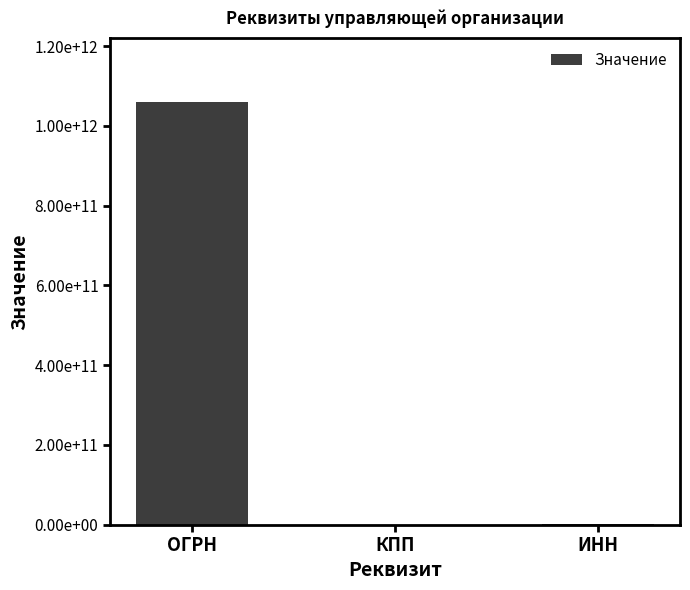

What is the label of the 2nd bar from the left?

КПП